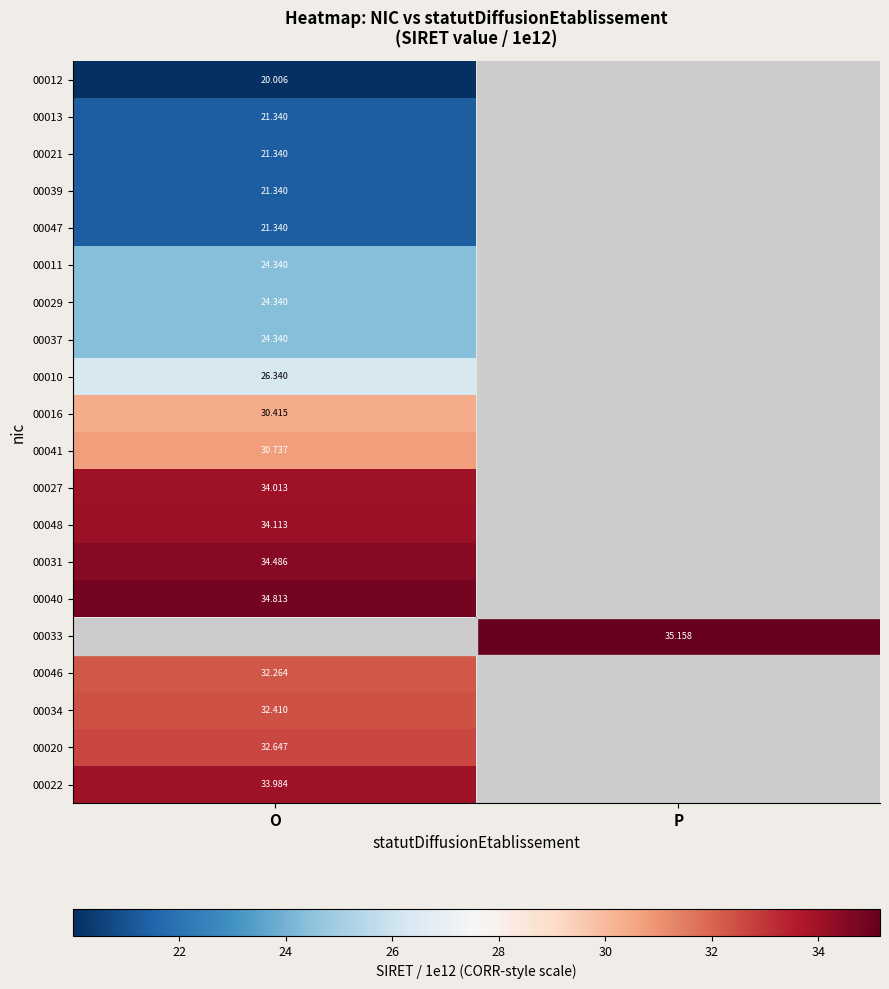

Is the value of 00021 at O greater than the value of 00046 at O?

No